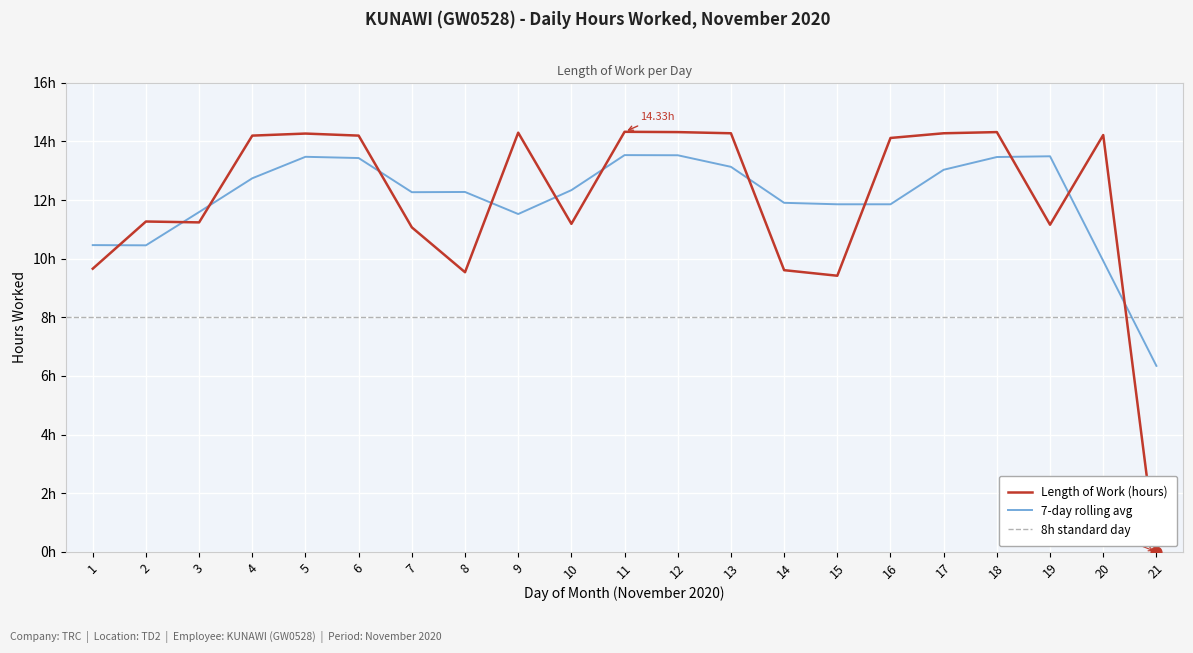

Approximately how many times larger is the value at 6 compared to 12?

1.0